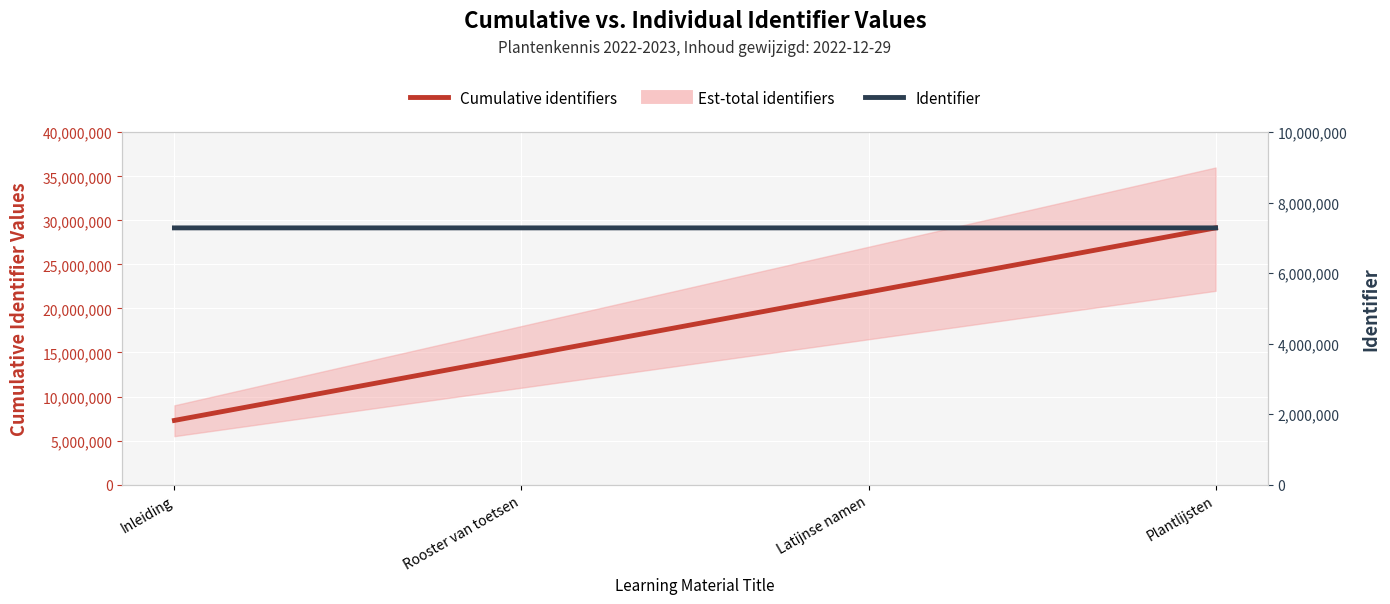

How many data points does each series have?

4